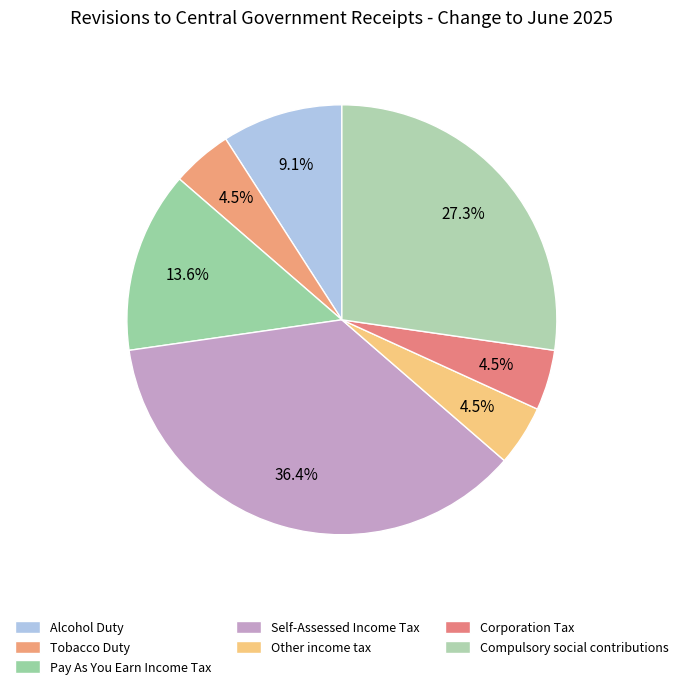

Count the number of slices in the pie.

7